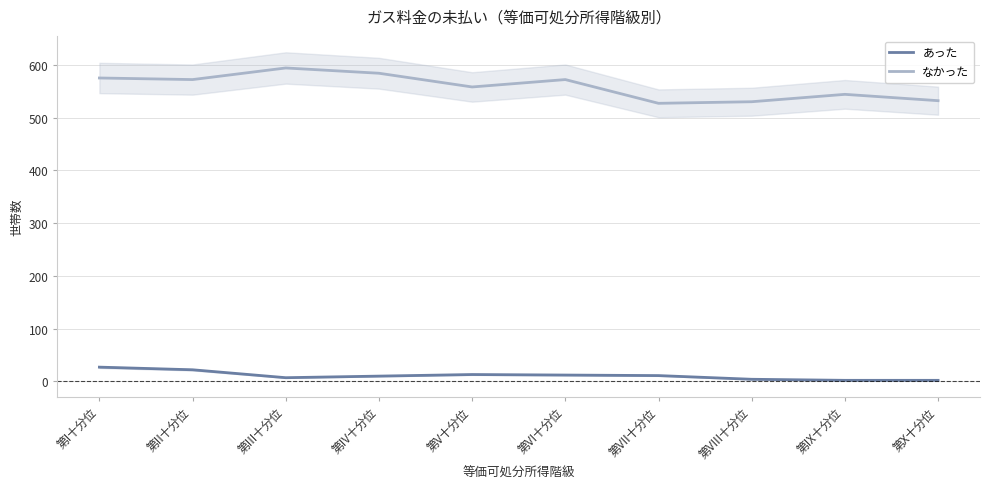

The value of あった at 第IV十分位 is 15. True or false?

False